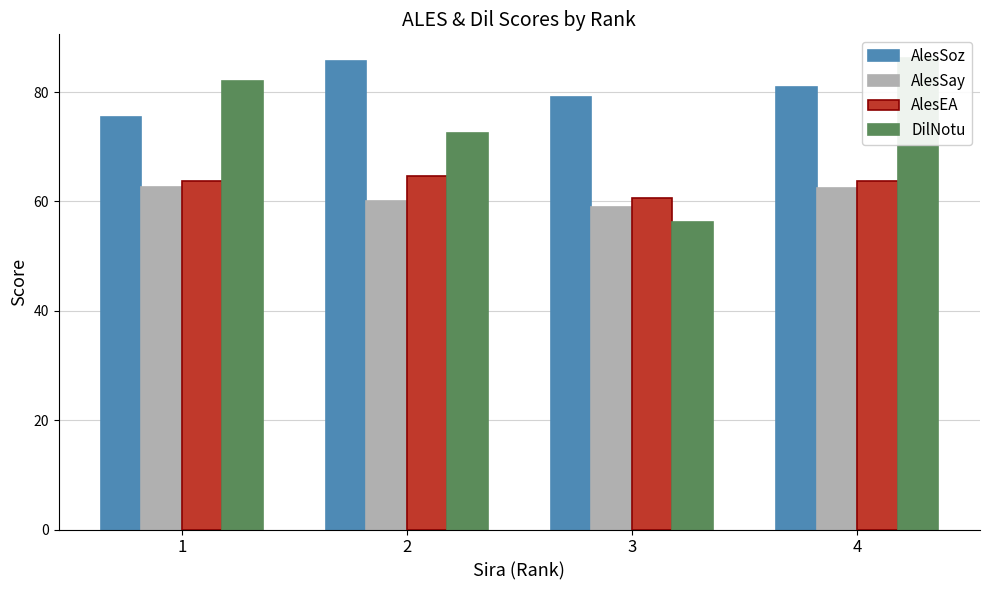

At 1, list the series in order from smallest to largest.

AlesSay, AlesEA, AlesSoz, DilNotu